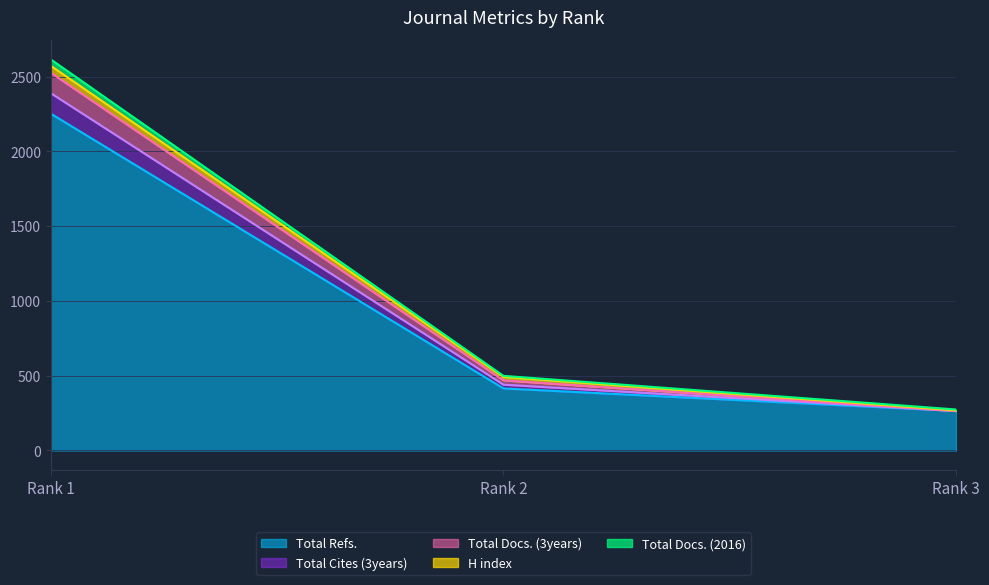

Count the number of categories in the chart.

3